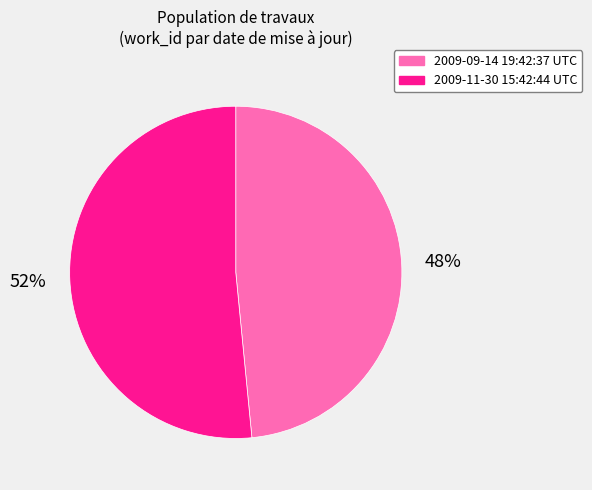

What is the largest slice in the pie chart?

2009-11-30 15:42:44 UTC